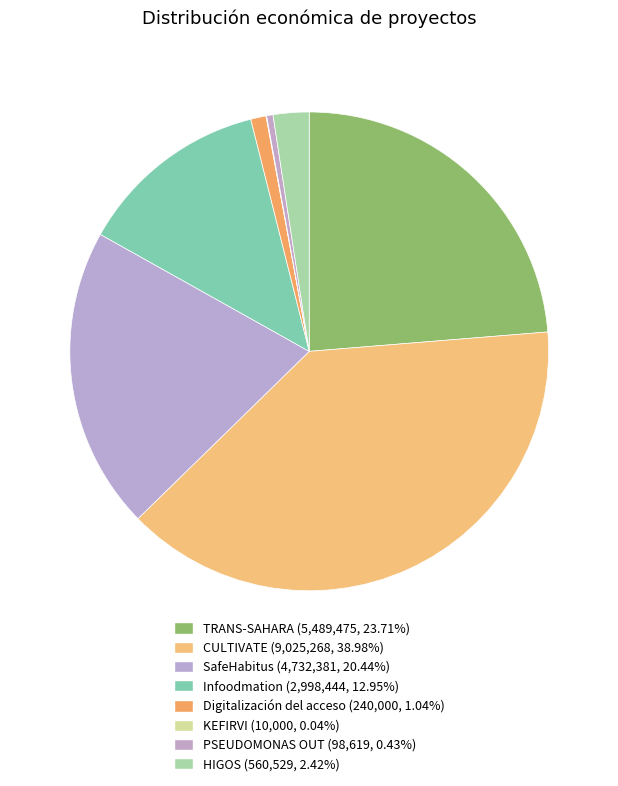

Which has a higher value, PSEUDOMONAS OUT or TRANS-SAHARA?

TRANS-SAHARA